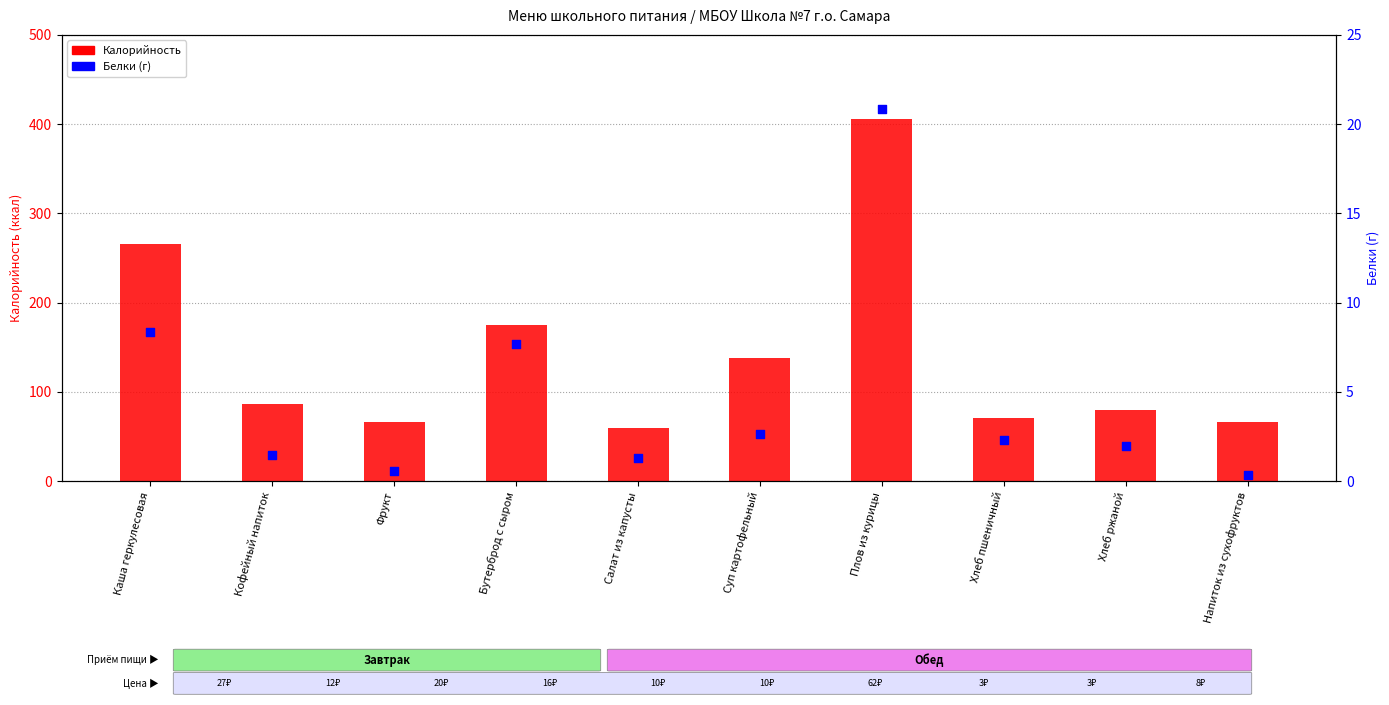

Which series has the largest total across all categories?

Калорийность